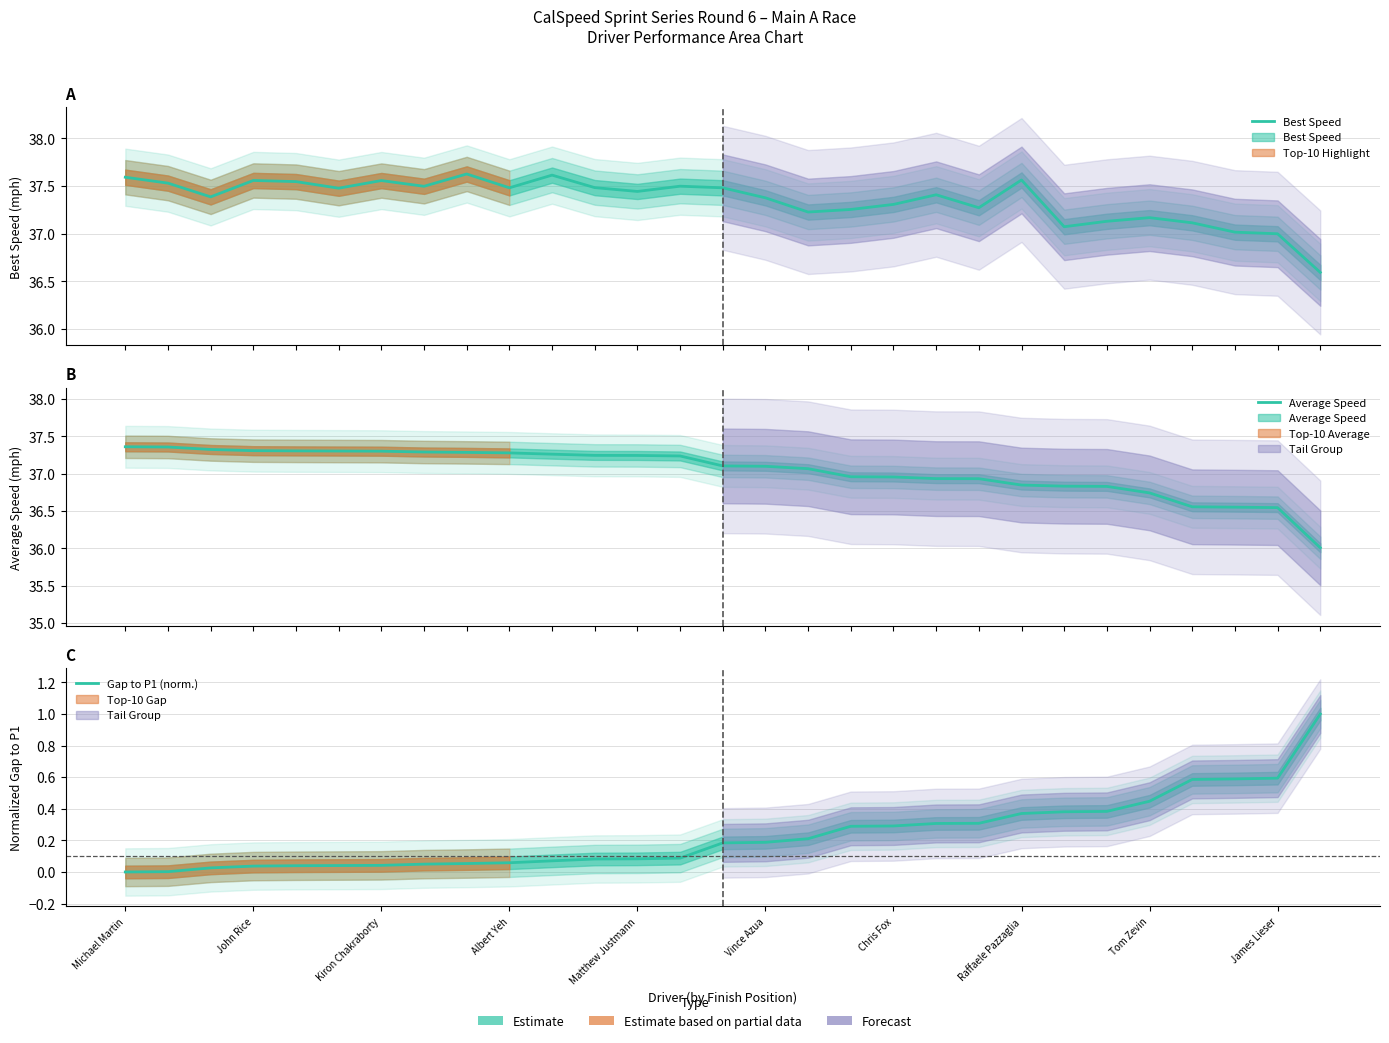

What position from the right is Vince Azua?

14